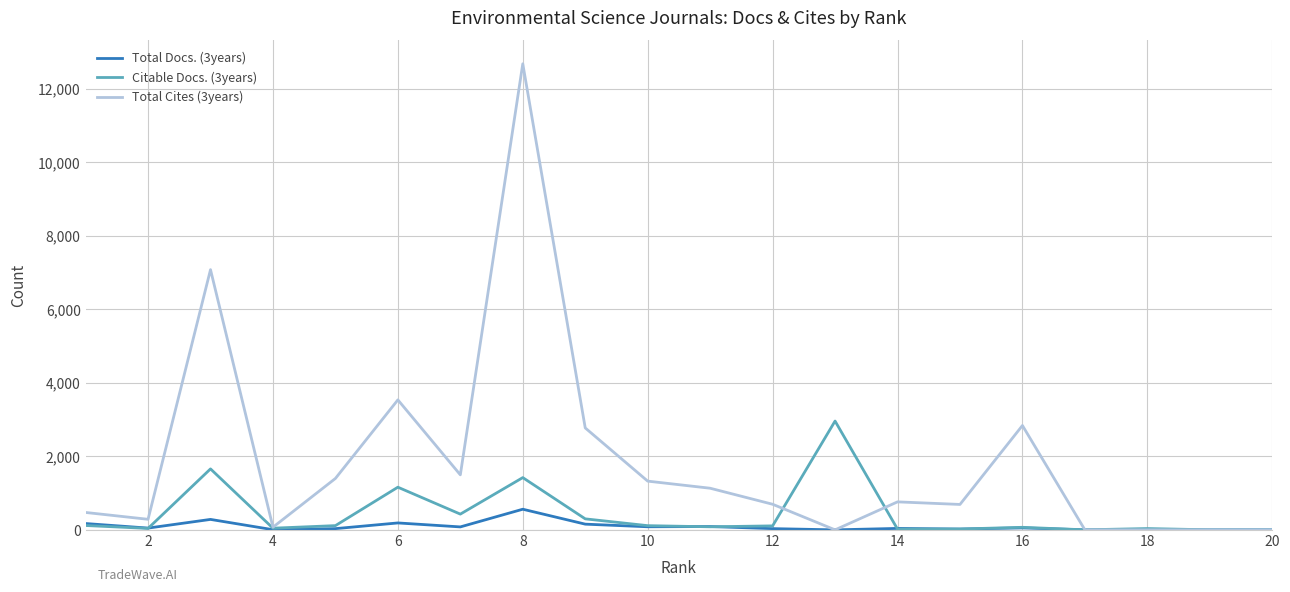

True or false: Total Cites (3years) and Citable Docs. (3years) cross at least once.

True